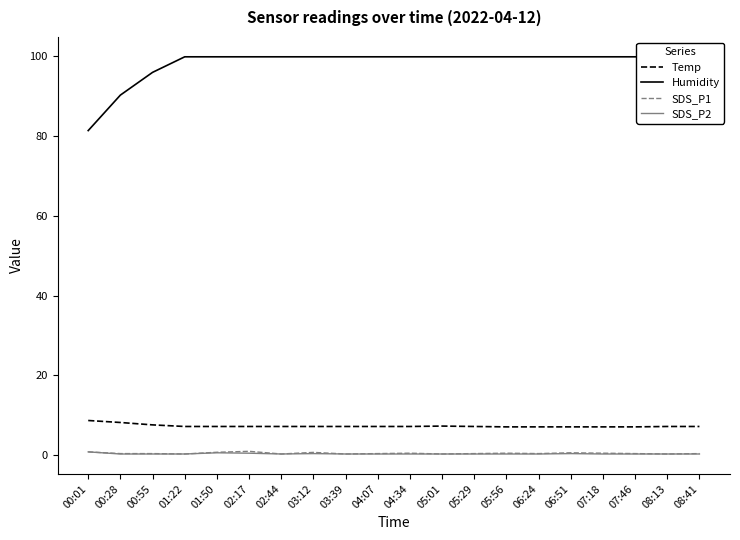

What is the spread (max minus min) of values at 04:07?

99.6